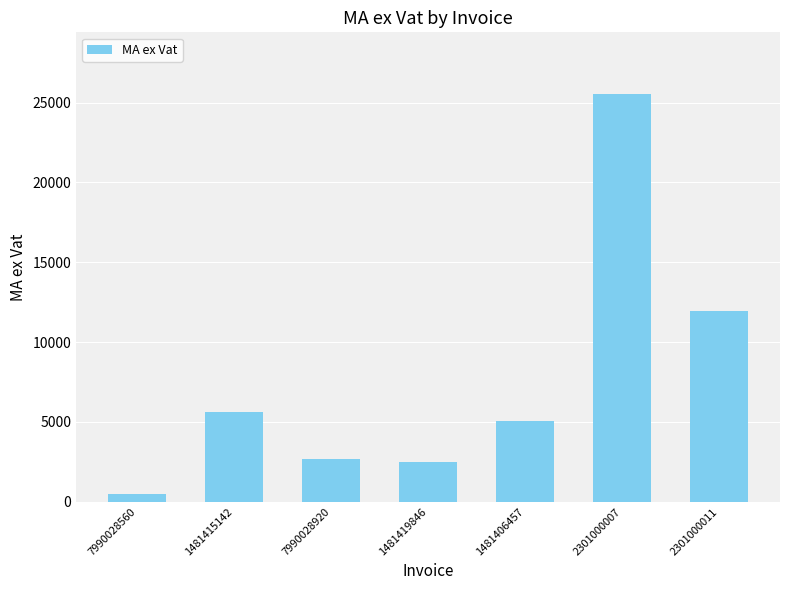

Between 7990028560 and 7990028920, which is larger?

7990028920